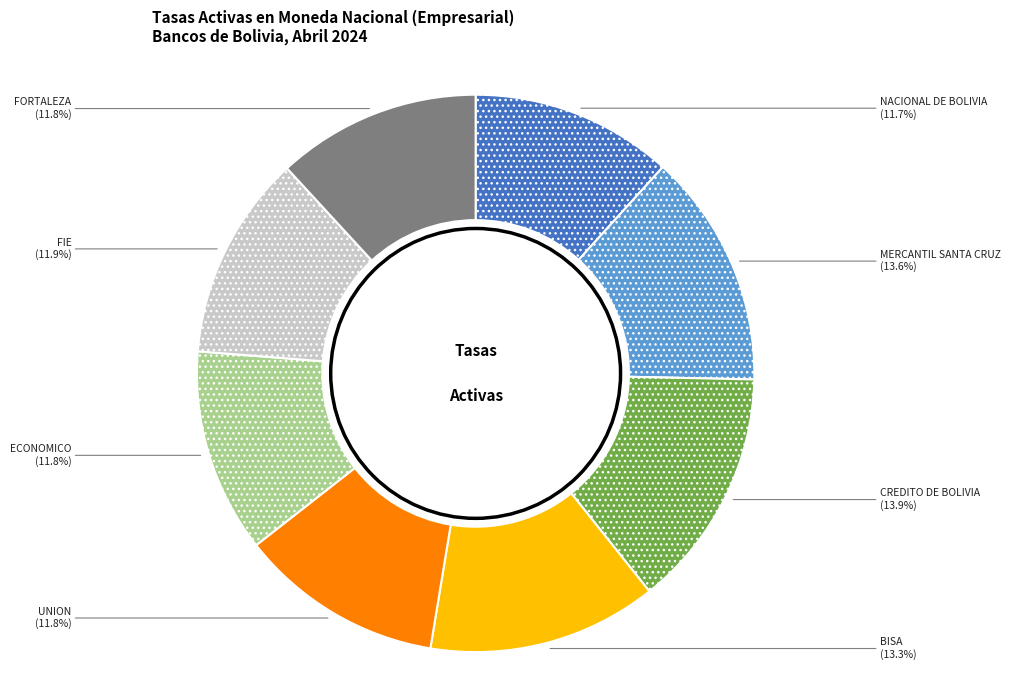

How many slices are in this pie chart?

8